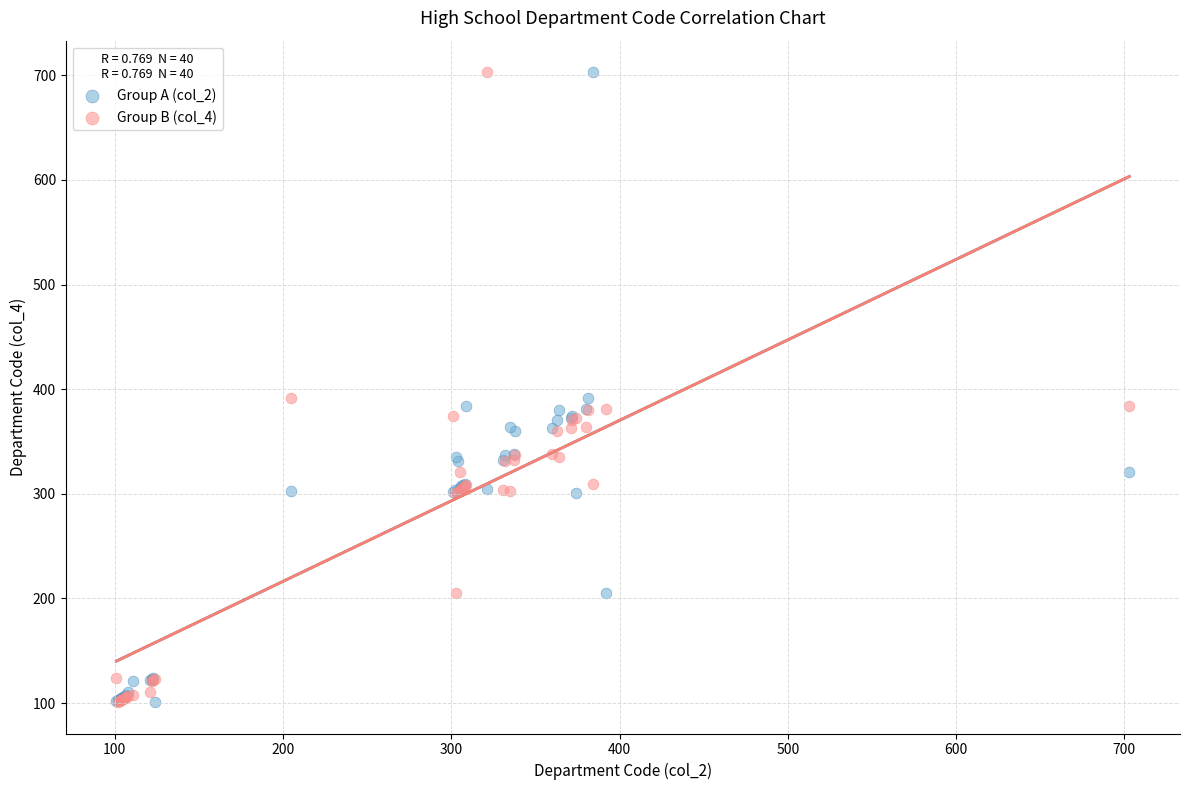

What are all the series names shown in the legend?

Group A (col_2), Group B (col_4)